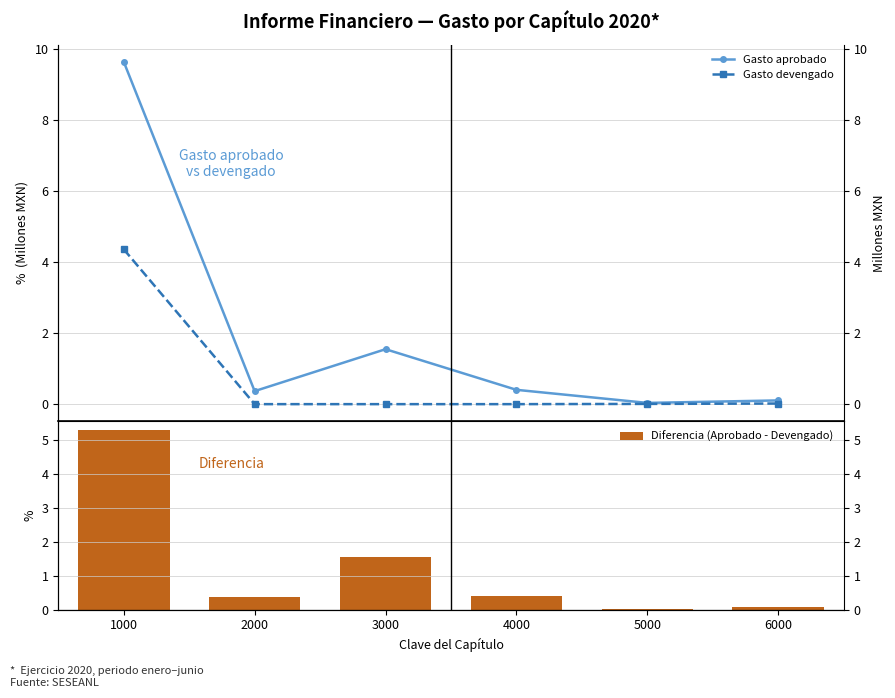

Rank the categories by Gasto aprobado value from lowest to highest.

5000, 6000, 2000, 4000, 3000, 1000